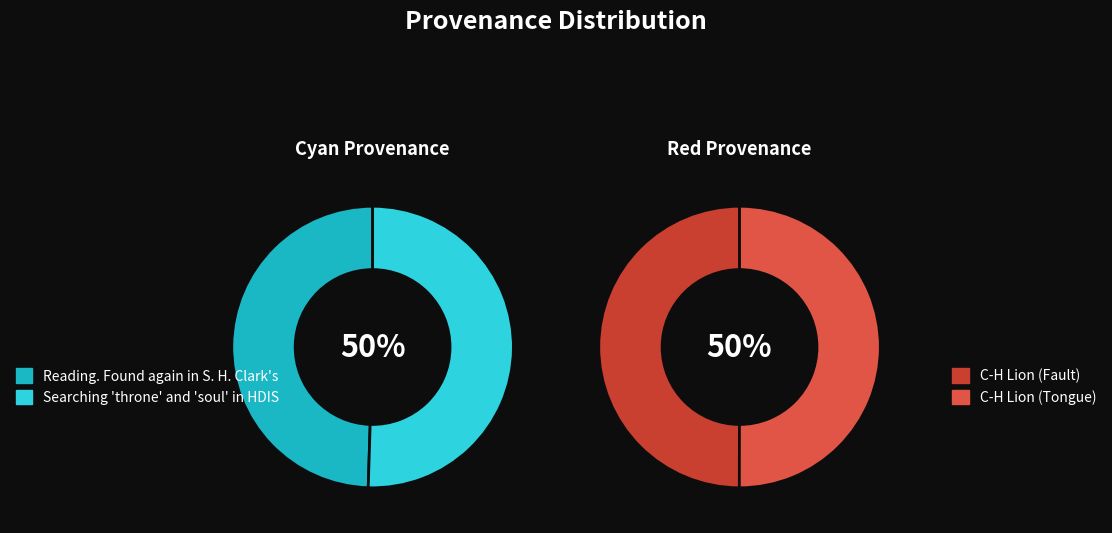

What is the largest slice in the pie chart?

C-H Lion (Tongue)